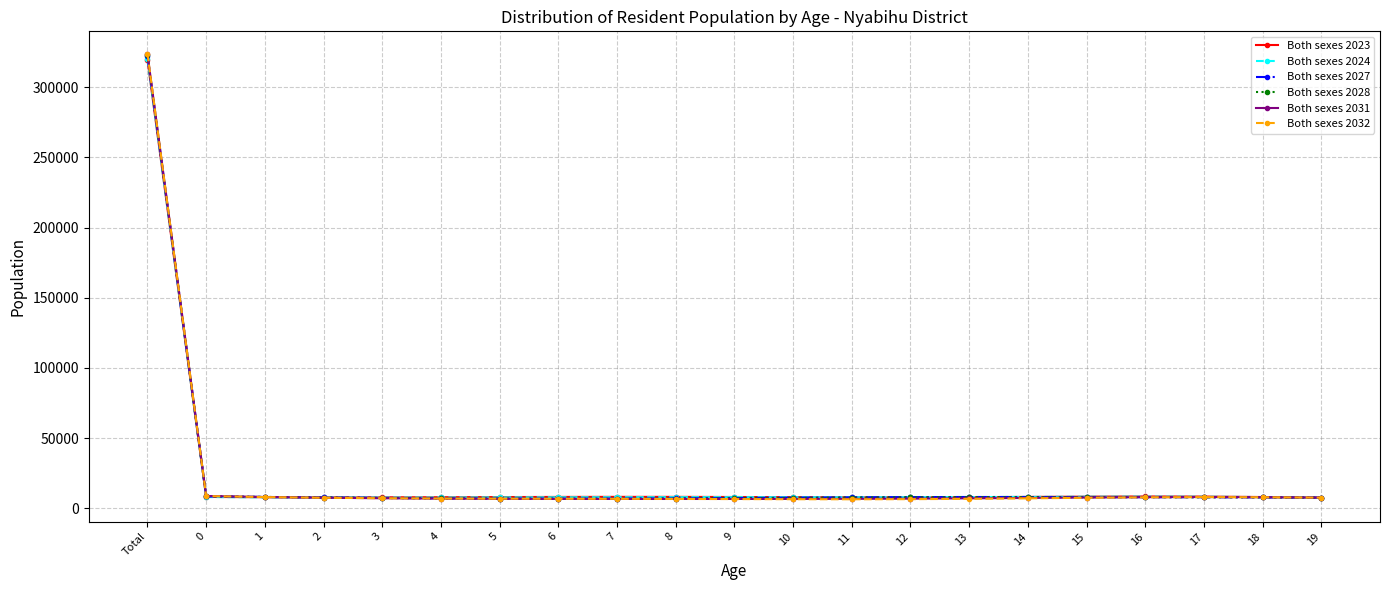

True or false: Both sexes 2031 has more than 0 points higher than both neighbors.

True